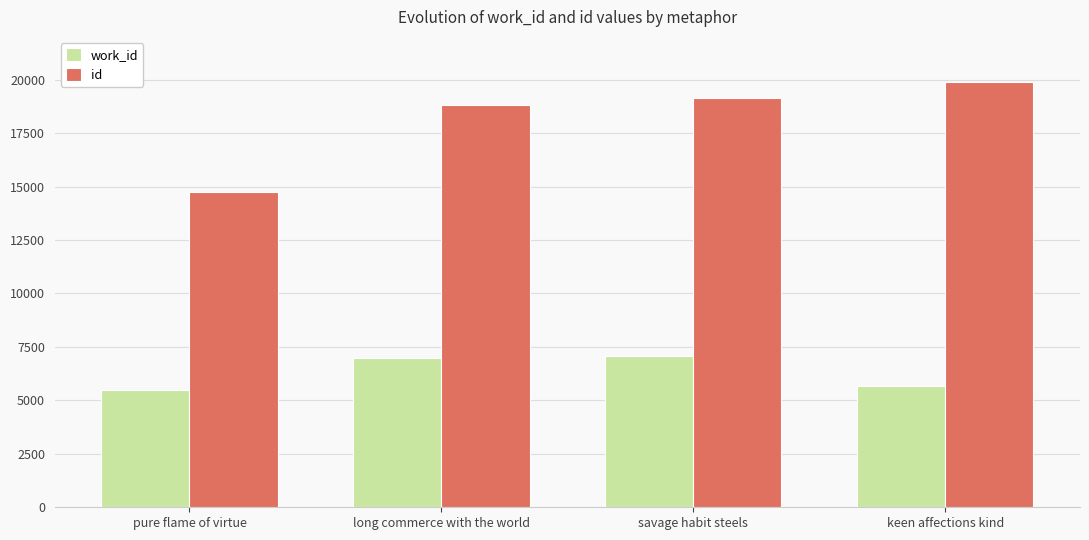

Which series has the largest range (max minus min)?

id